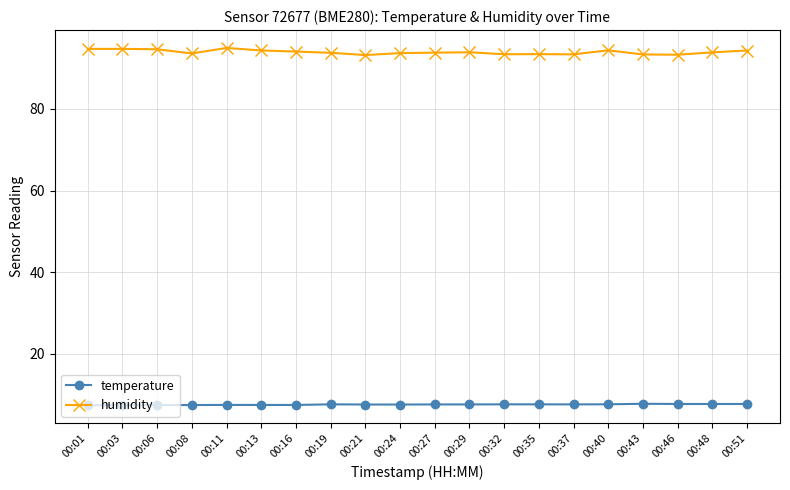

True or false: temperature has more than 2 points higher than both neighbors.

True